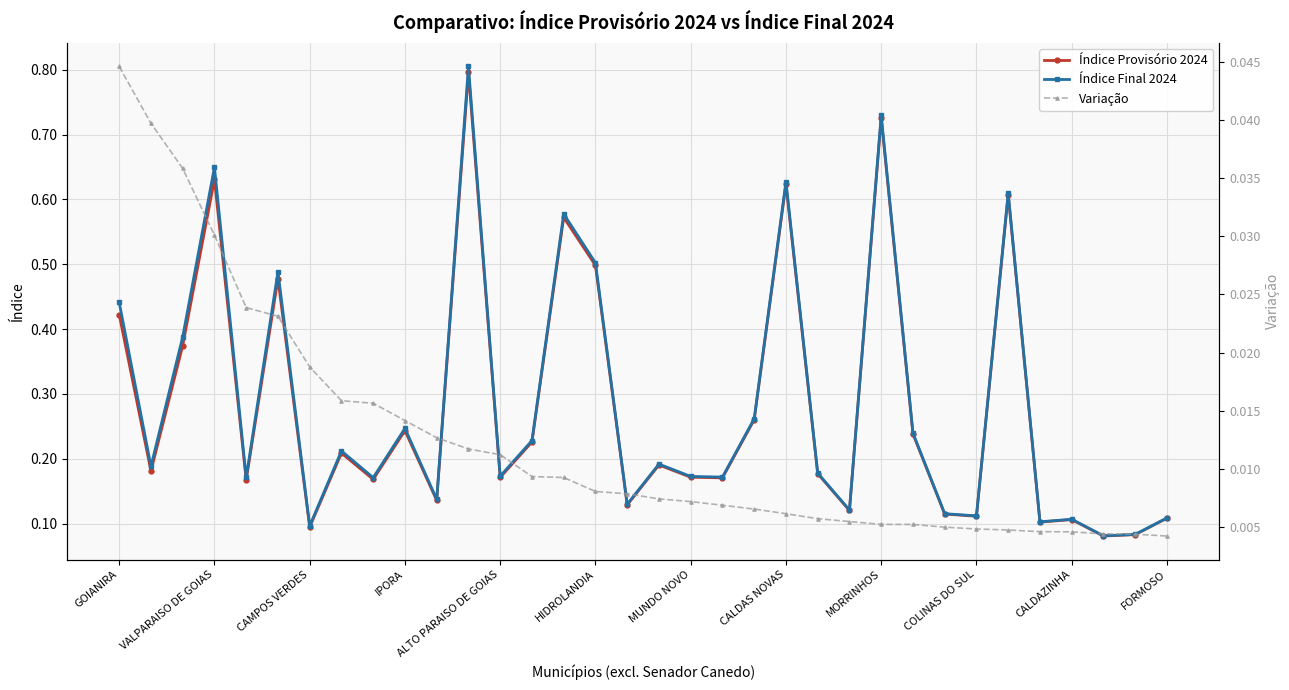

What are all the series names shown in the legend?

Índice Provisório 2024, Índice Final 2024, Variação